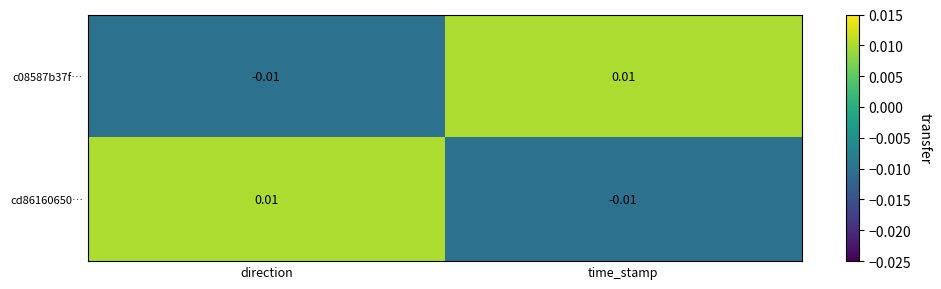

At which label does cd86160650… reach its peak?

direction